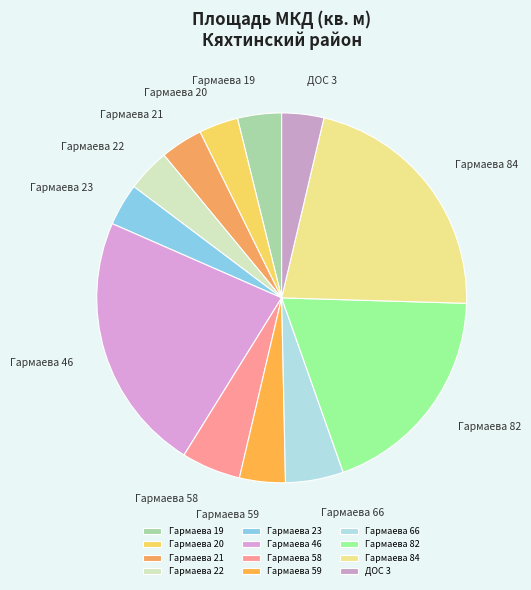

How many slices are in this pie chart?

12